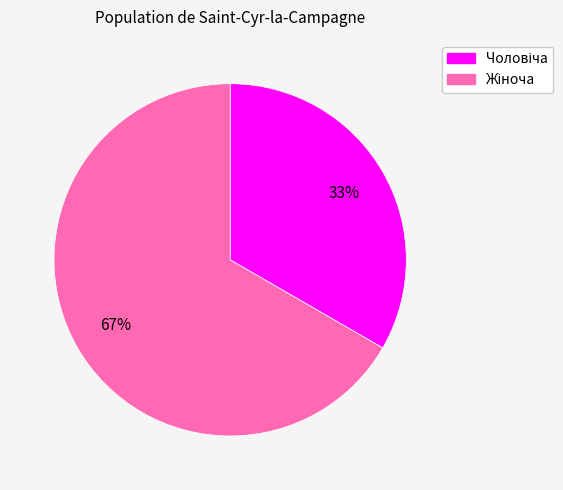

Is there a majority slice in this chart?

Yes